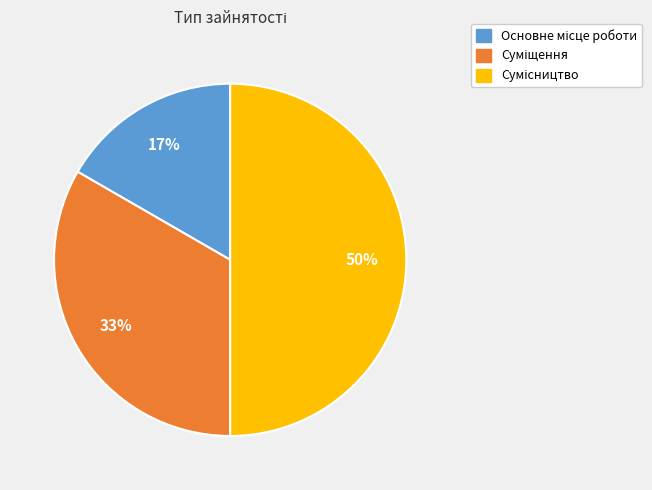

To the nearest percent, what is the average slice percentage?

33%